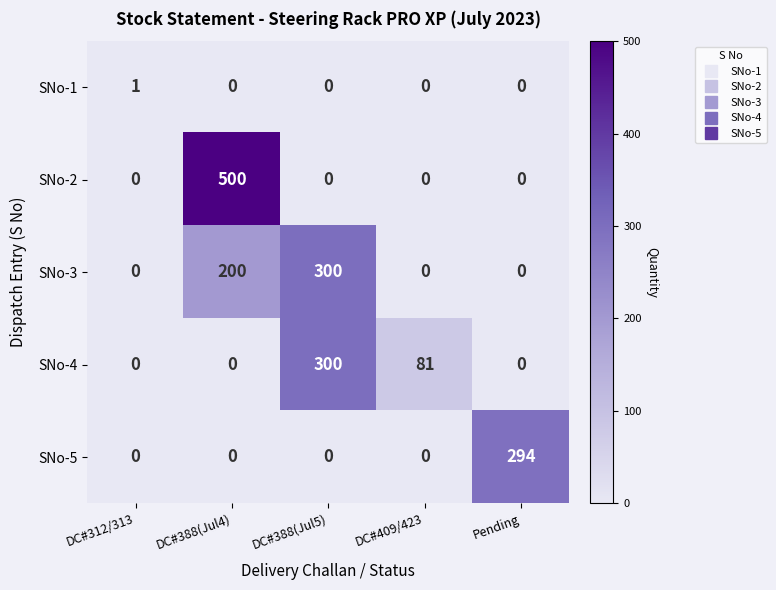

At which category is the sum across all series the highest?

DC#388(Jul4)